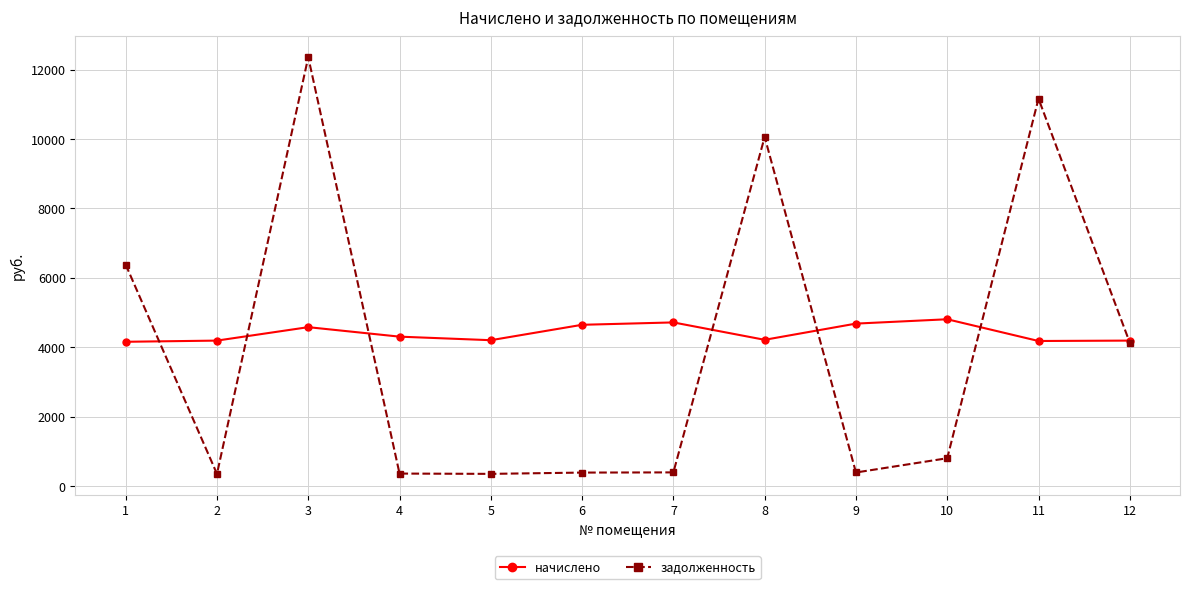

What is the average value of the начислено series?

4405.3